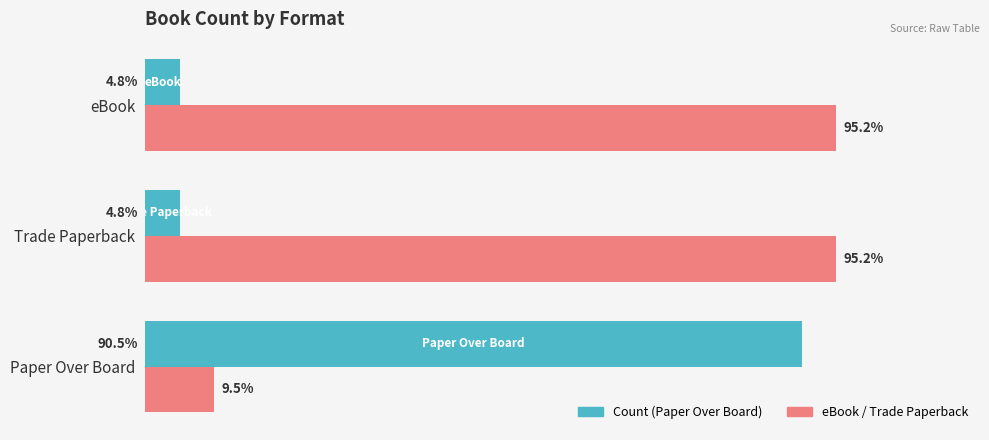

Does the chart contain stacked bars?

No